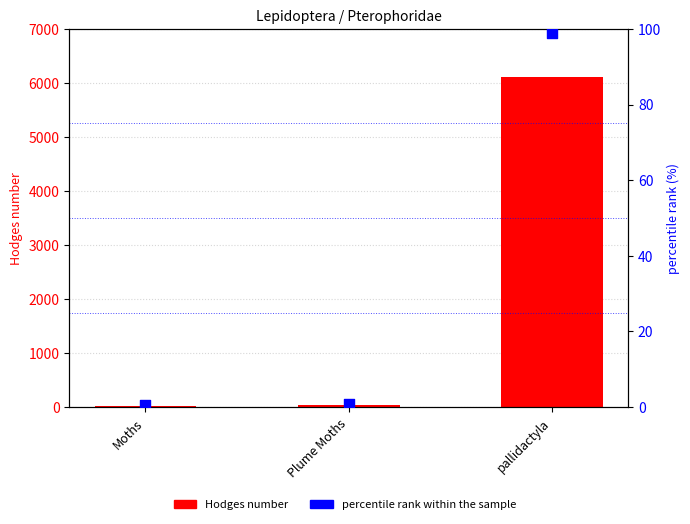

Which series reaches the maximum Y coordinate?

Hodges number